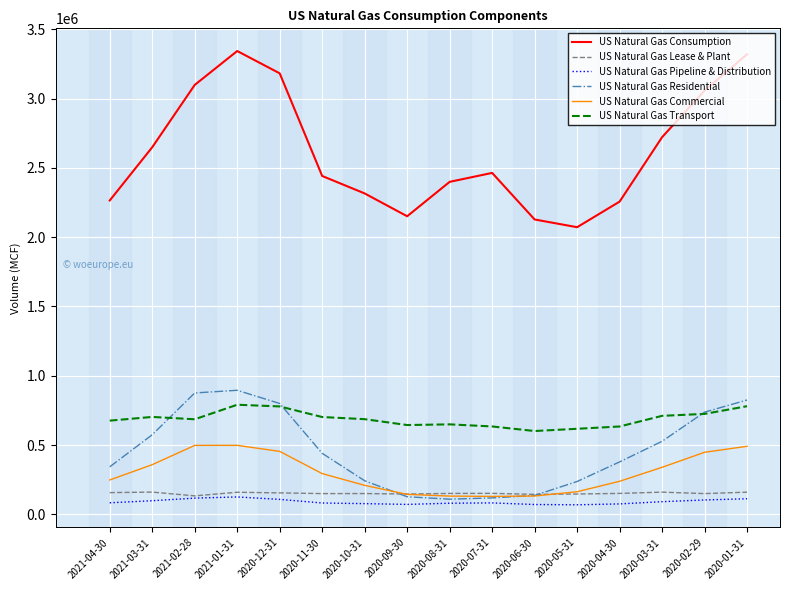

What is the smallest value displayed?

68295